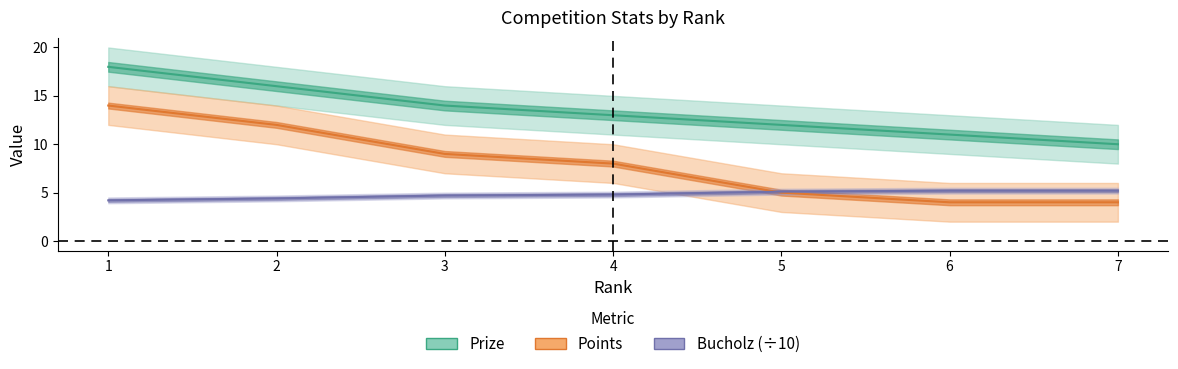

Is it true that Points equals 6.7 at 6?

False